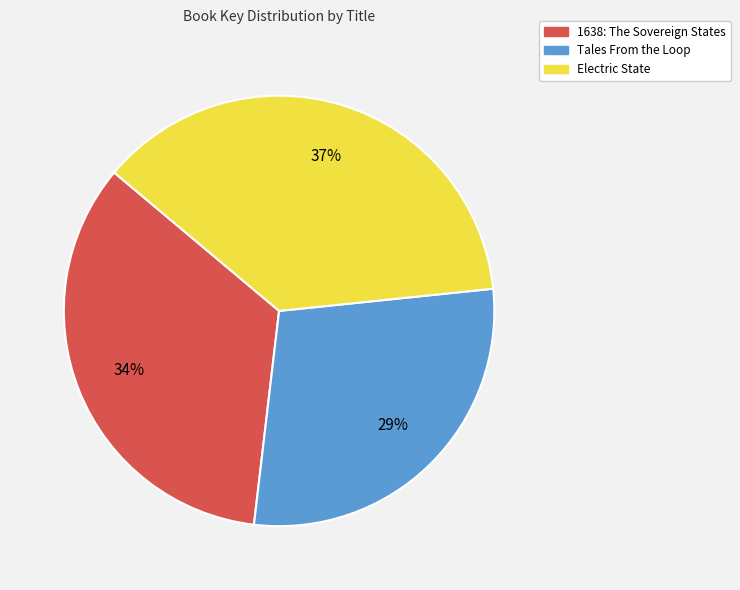

What percentage is the 1638: The Sovereign States slice, to the nearest percent?

34%